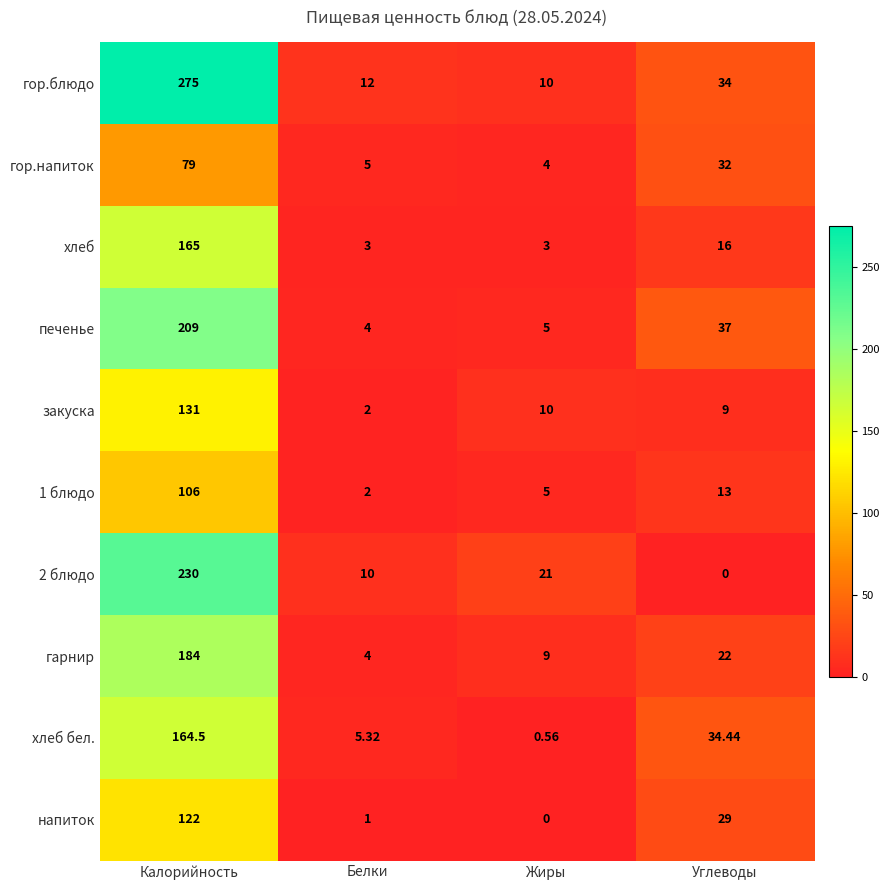

Which category has the highest value across all series?

Калорийность